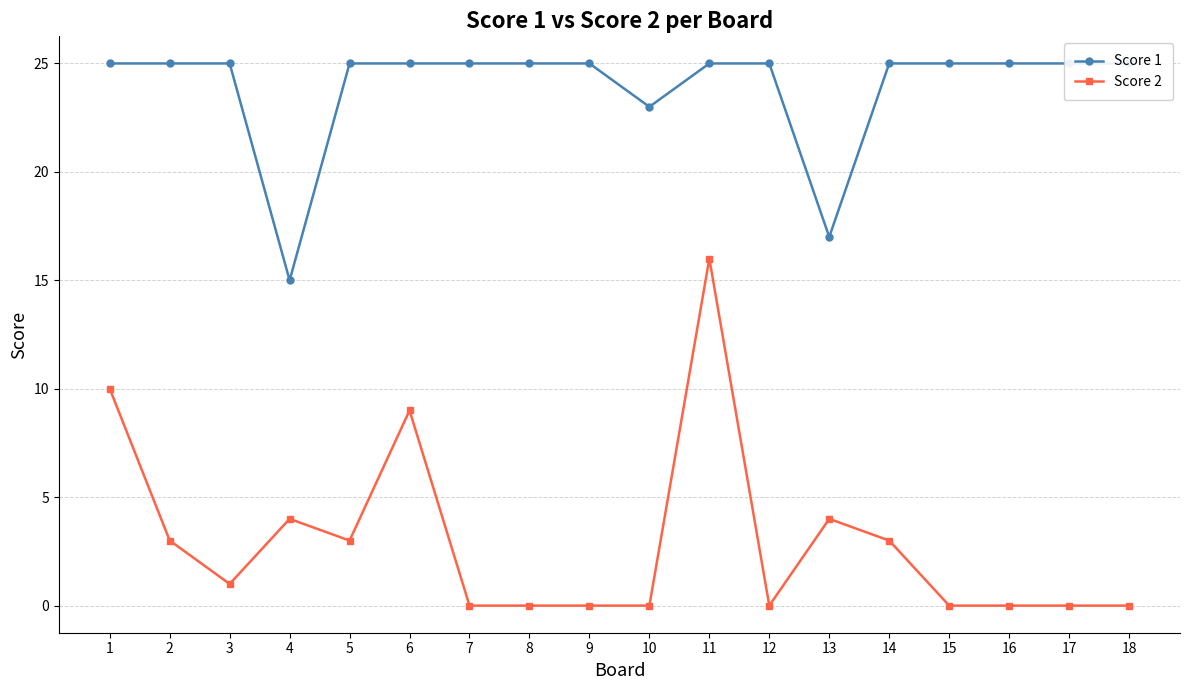

Is the value of Score 2 at 14 greater than the value of Score 1 at 12?

No